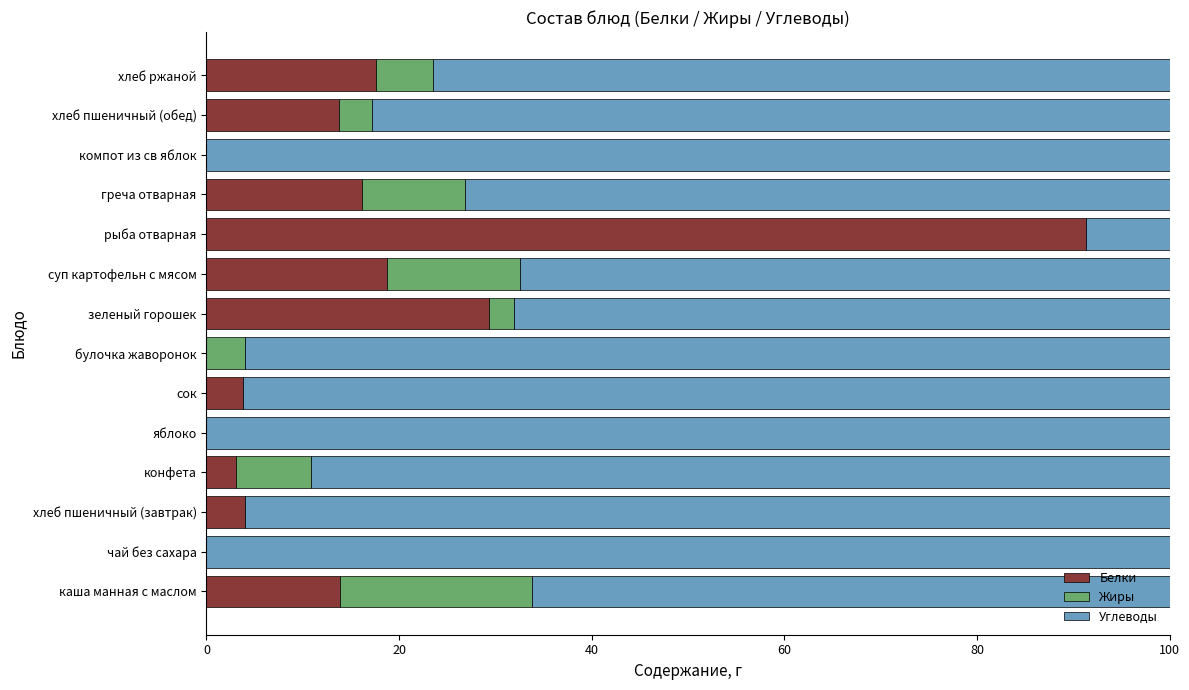

What is the total value across all series at рыба отварная?

100.0